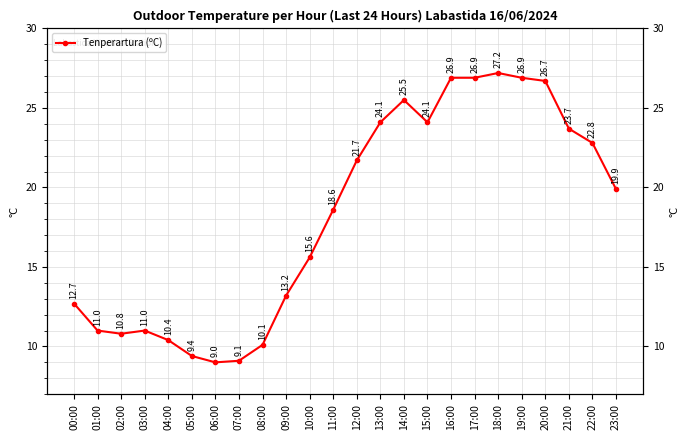

At which category does the data reach its first local valley?

02:00